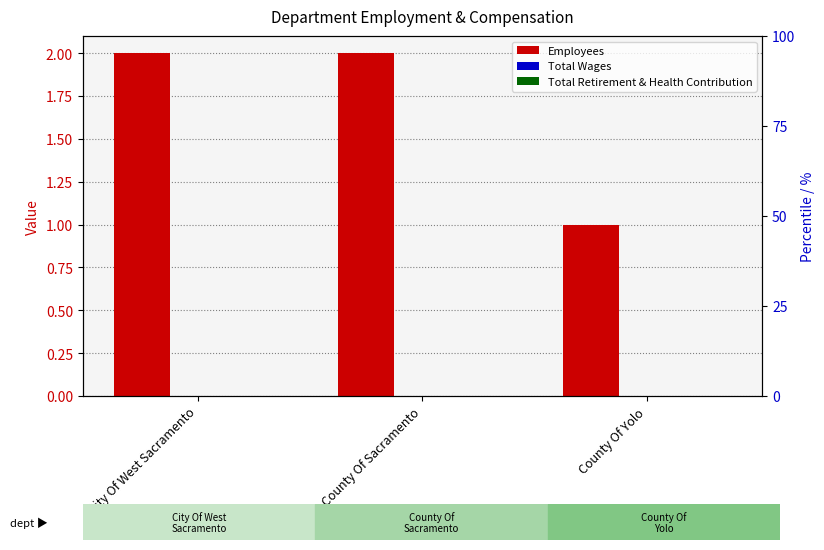

Reading left to right, what are all the values shown in this chart?

Employees: 2	2	1
Total Wages: 0	0	0
Total Retirement & Health Contribution: 0	0	0